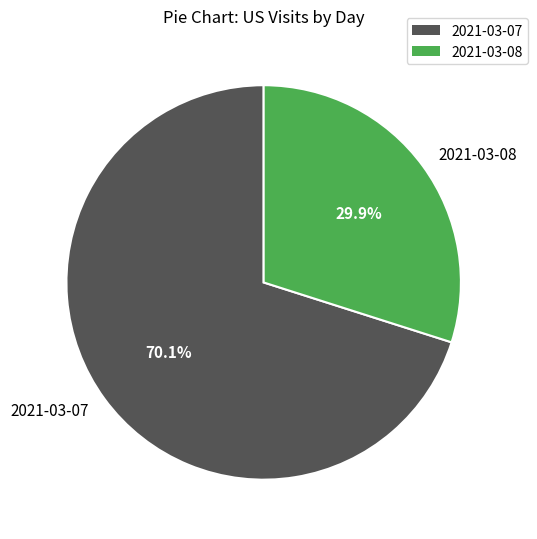

The 2021-03-08 slice represents 30% of the pie. True or false?

True